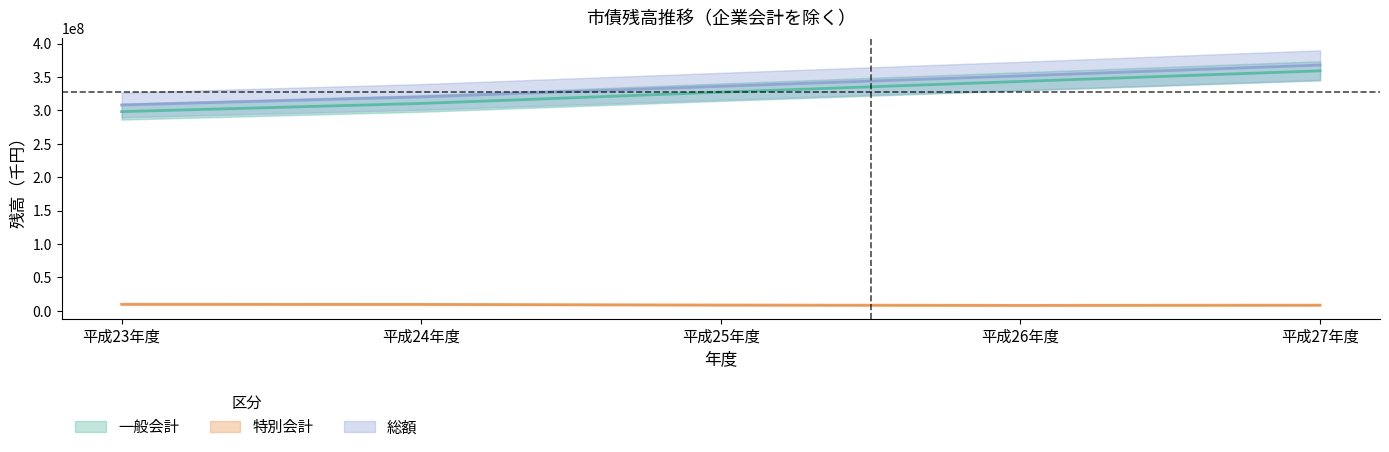

What is the sum of all 一般会計 values?

1638034314